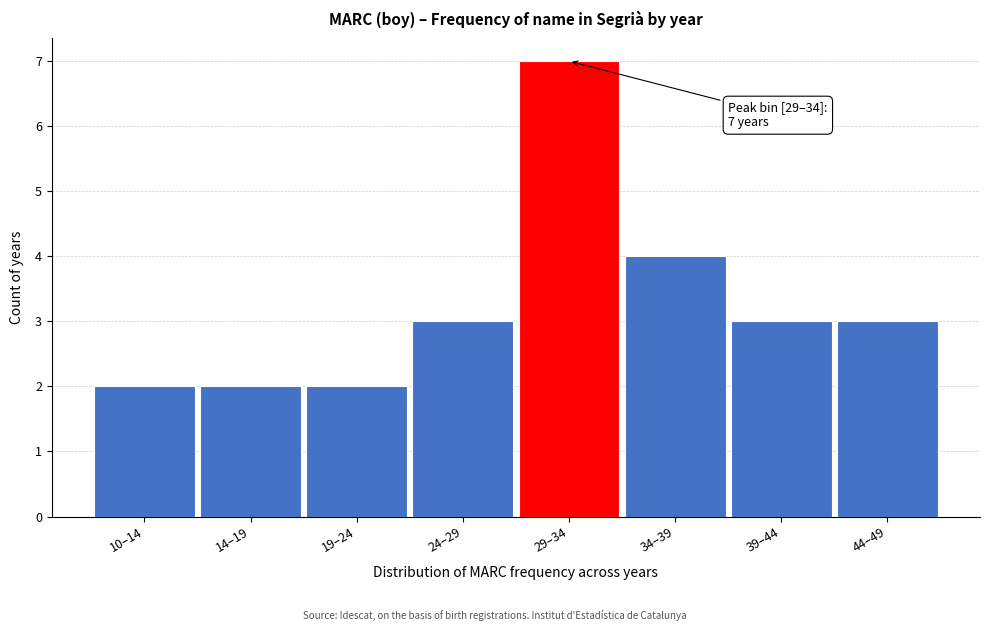

Reading right to left, what are all the values shown in this chart?

3	3	4	7	3	2	2	2